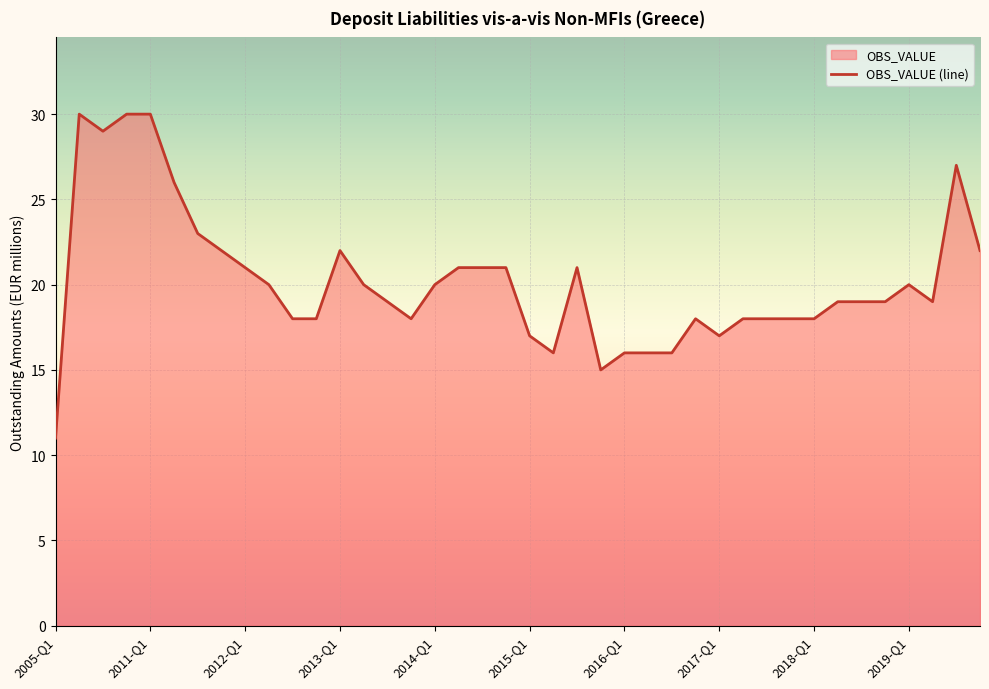

Reading right to left, transcribe all the data shown in this chart.

22	27	19	20	19	19	19	18	18	18	18	17	18	16	16	16	15	21	16	17	21	21	21	20	18	19	20	22	18	18	20	21	22	23	26	30	30	29	30	11